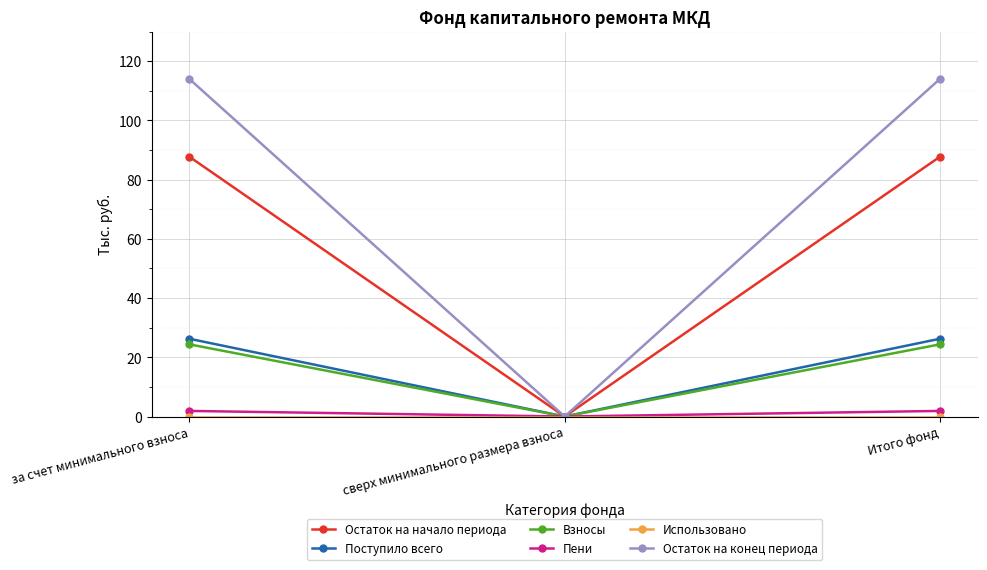

What is the average value of the Поступило всего series?

17.5